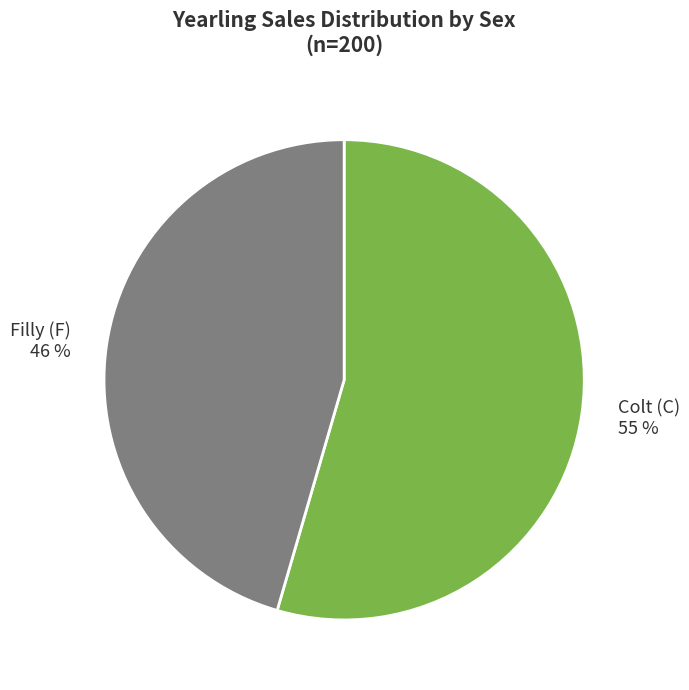

Is there any slice that represents more than half of the pie?

Yes